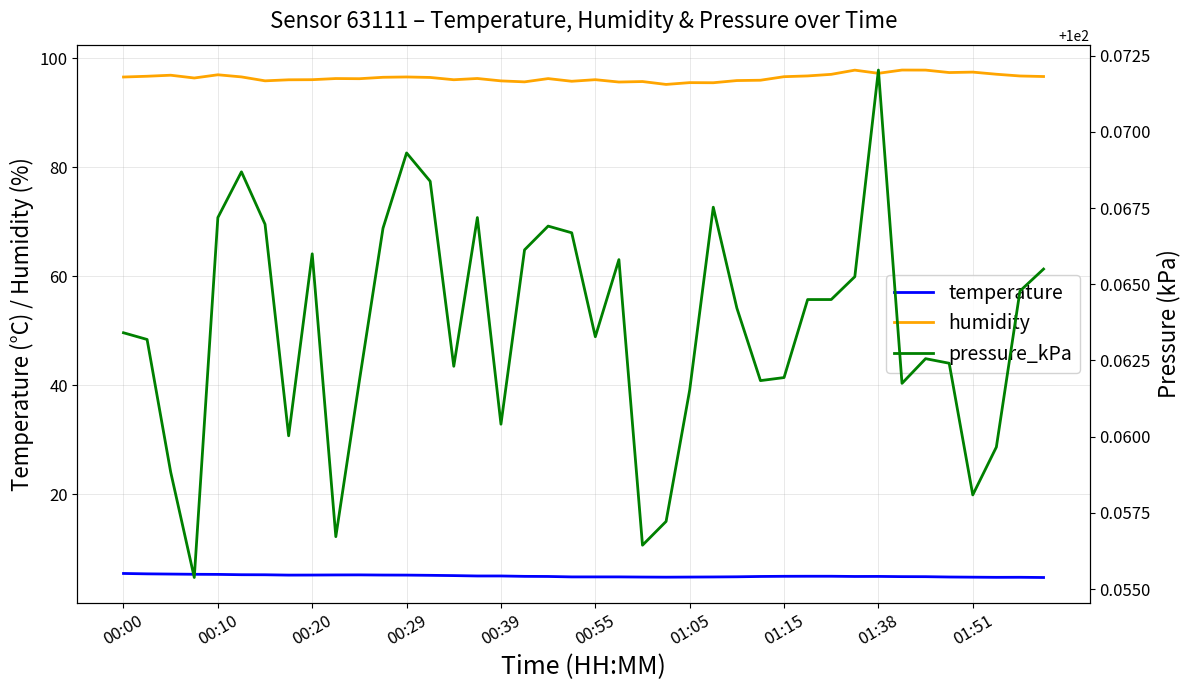

Which series has the largest total across all categories?

pressure_kPa